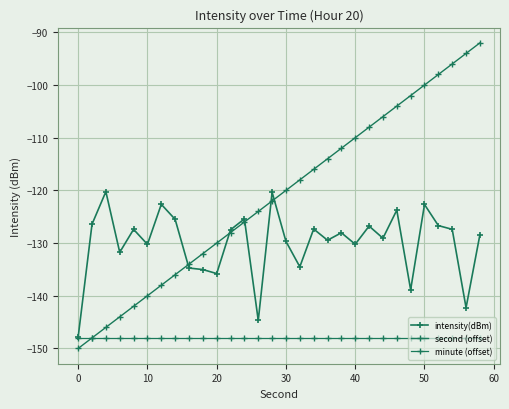

What is the smallest value displayed?

-150.0